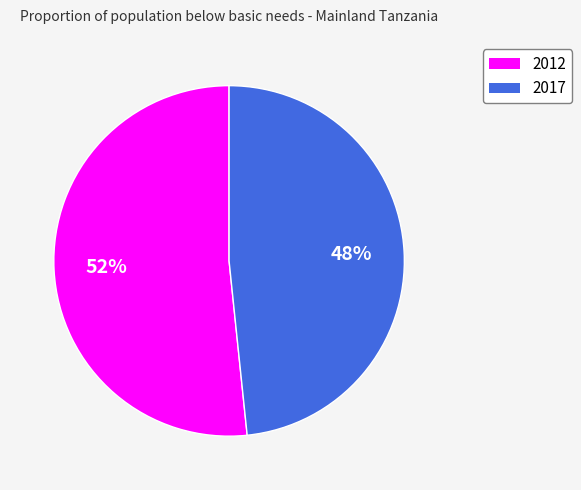

Rank the categories by value from lowest to highest.

2017, 2012